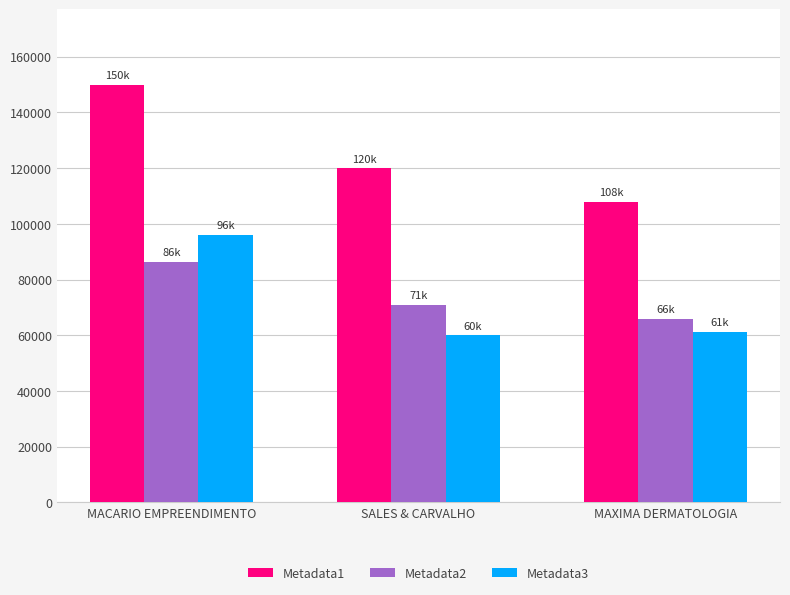

What is the sum of the Metadata2 values at SALES & CARVALHO and MACARIO EMPREENDIMENTO?

157440